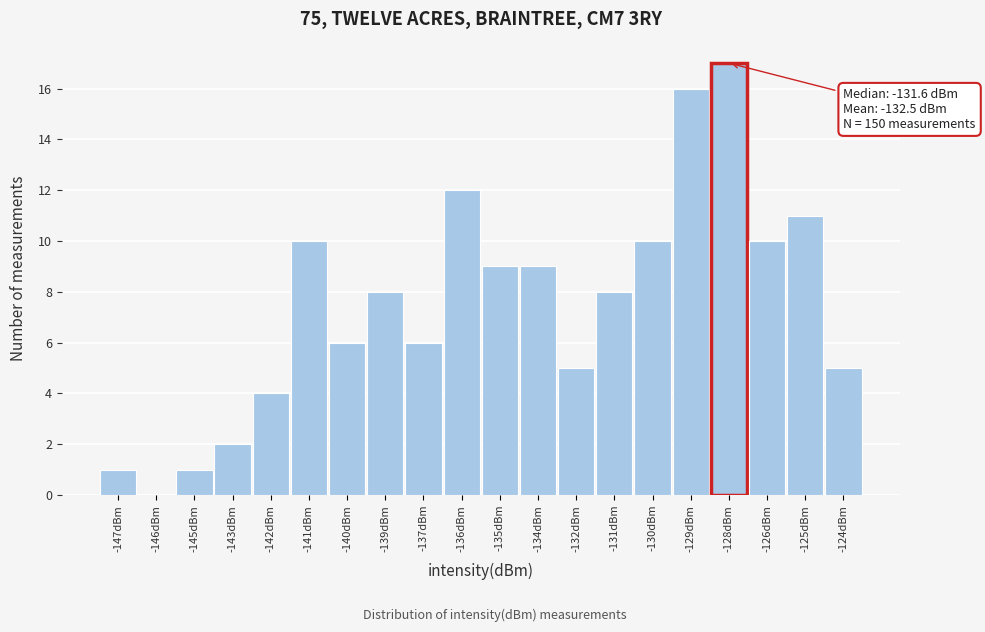

Reading right to left, list all the values displayed in this chart.

-124dBm=5	-125dBm=11	-126dBm=10	-128dBm=17	-129dBm=16	-130dBm=10	-131dBm=8	-132dBm=5	-134dBm=9	-135dBm=9	-136dBm=12	-137dBm=6	-139dBm=8	-140dBm=6	-141dBm=10	-142dBm=4	-143dBm=2	-145dBm=1	-146dBm=0	-147dBm=1